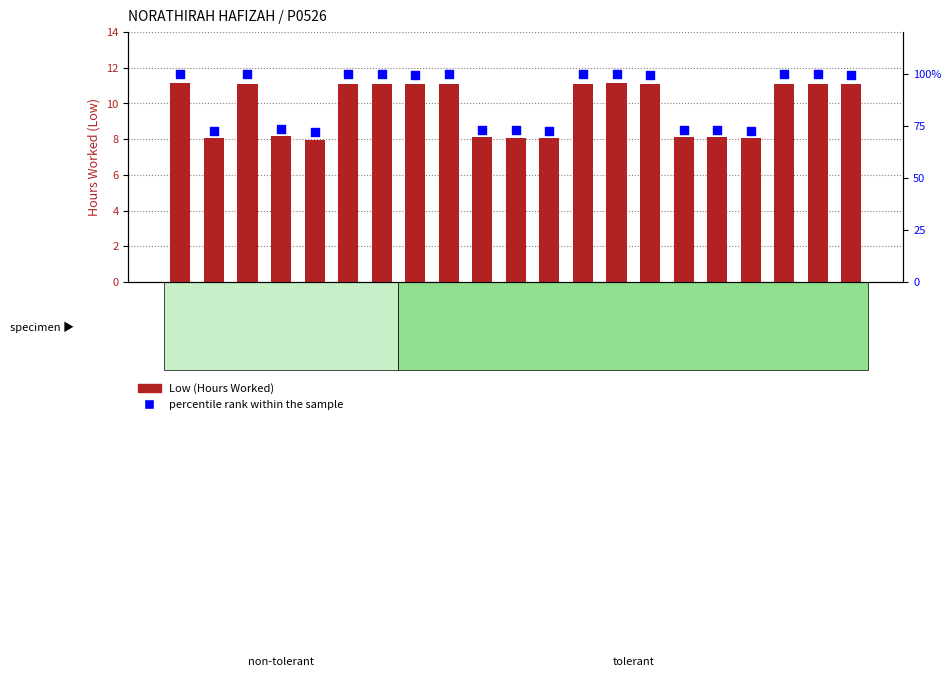

Is the value of percentile rank within the sample at 2-Sat greater than the value of Low (Hours Worked) at 29-Tue?

Yes